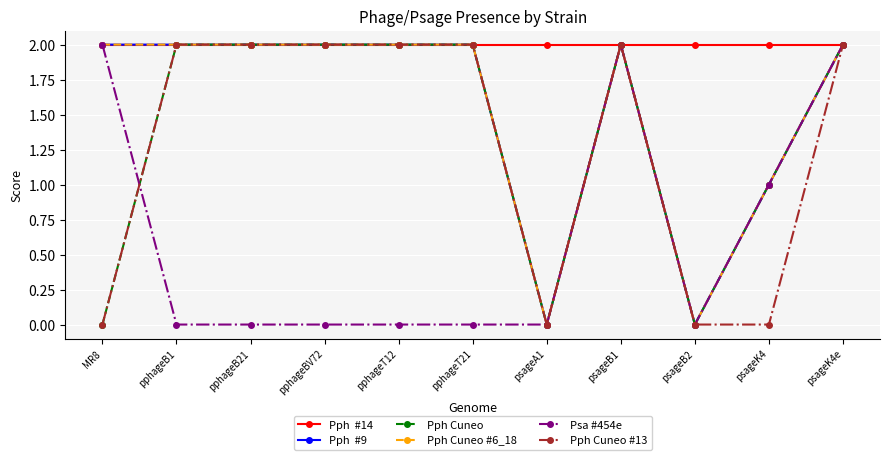

True or false: Pph Cuneo #6_18 has a value of 2 at psageB1.

True